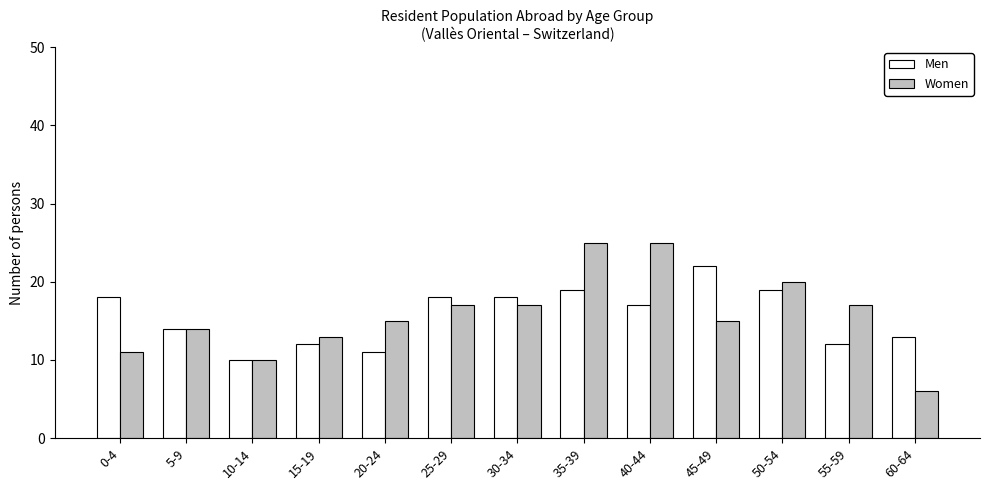

How many data points in Men are less than 17?

6